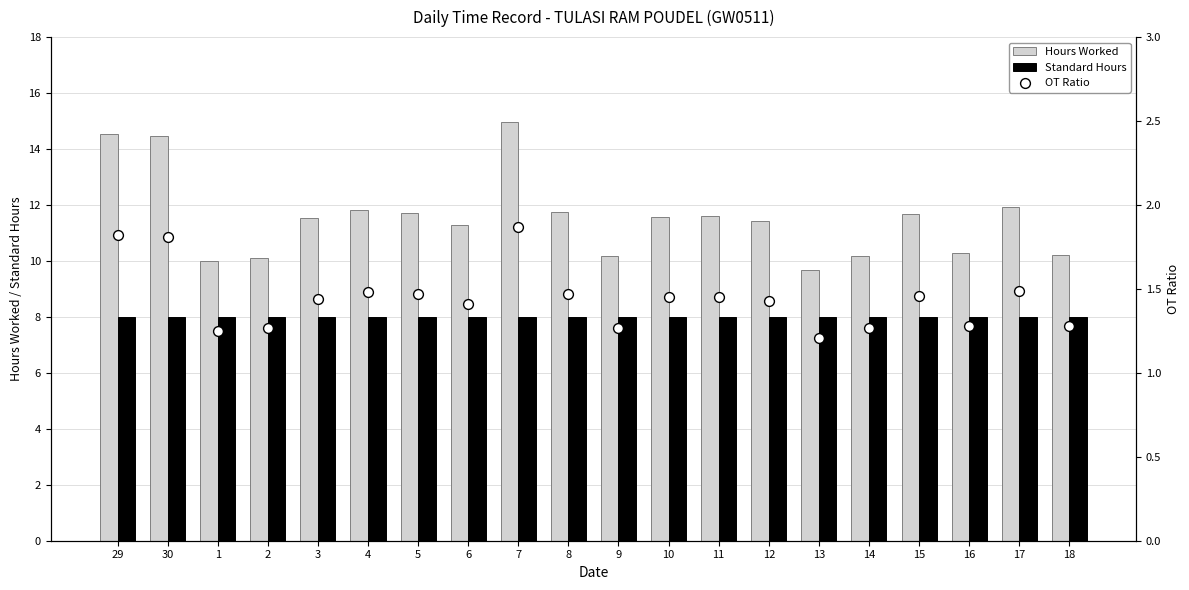

Which series has the largest total across all categories?

Hours Worked